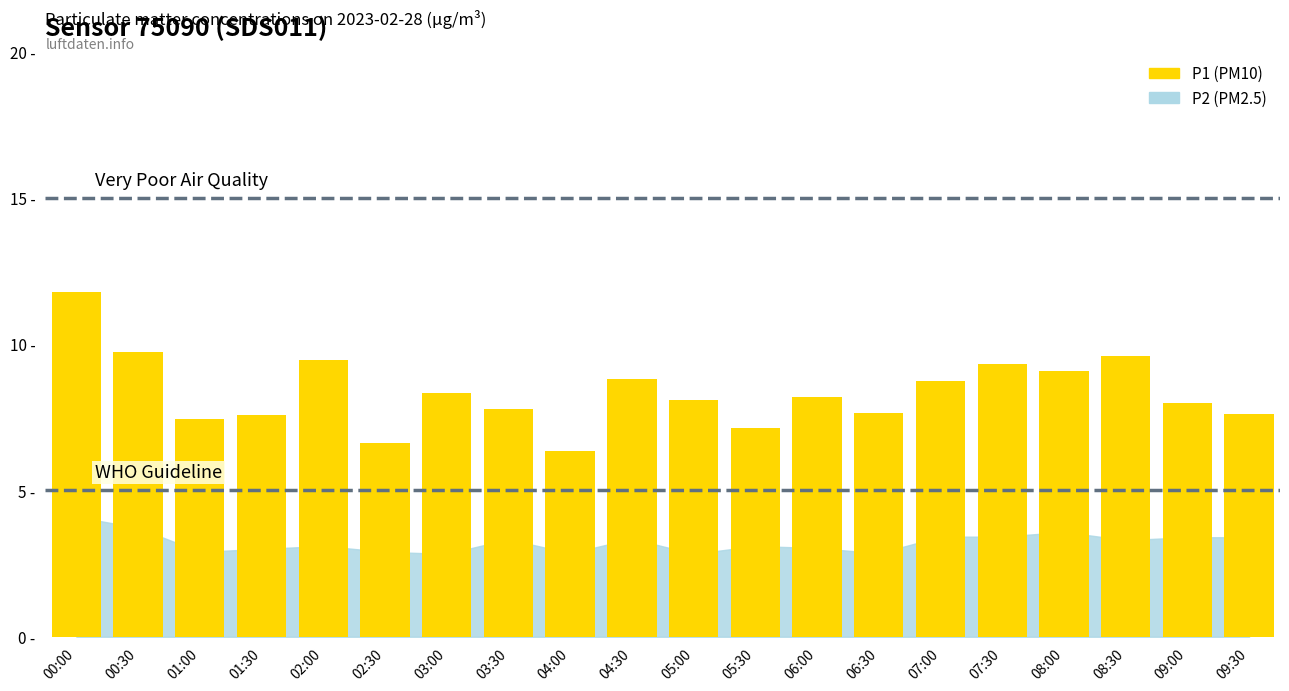

At which label does P1 reach its peak?

00:00